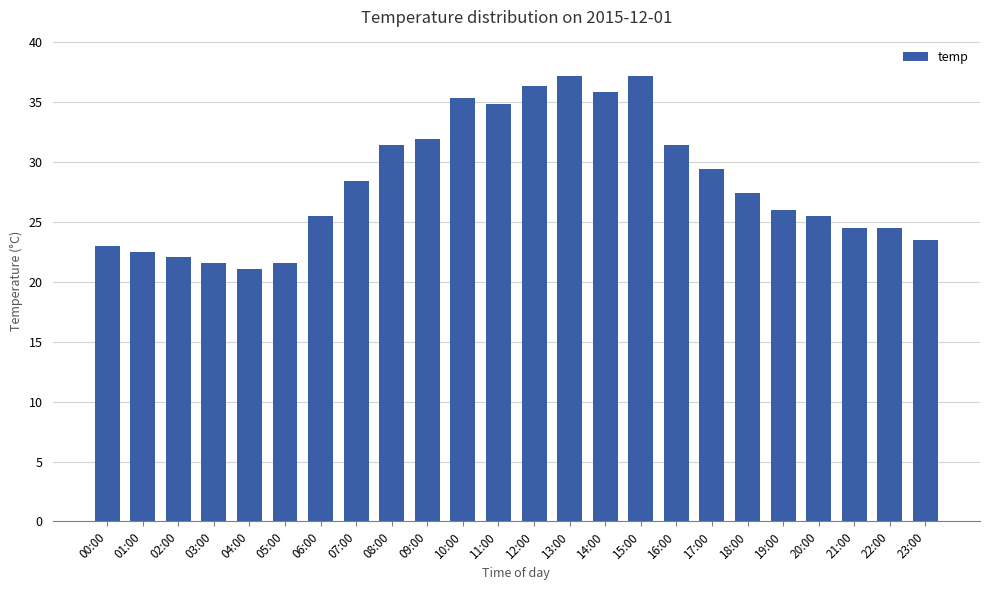

Which category has the lowest value across all series?

04:00